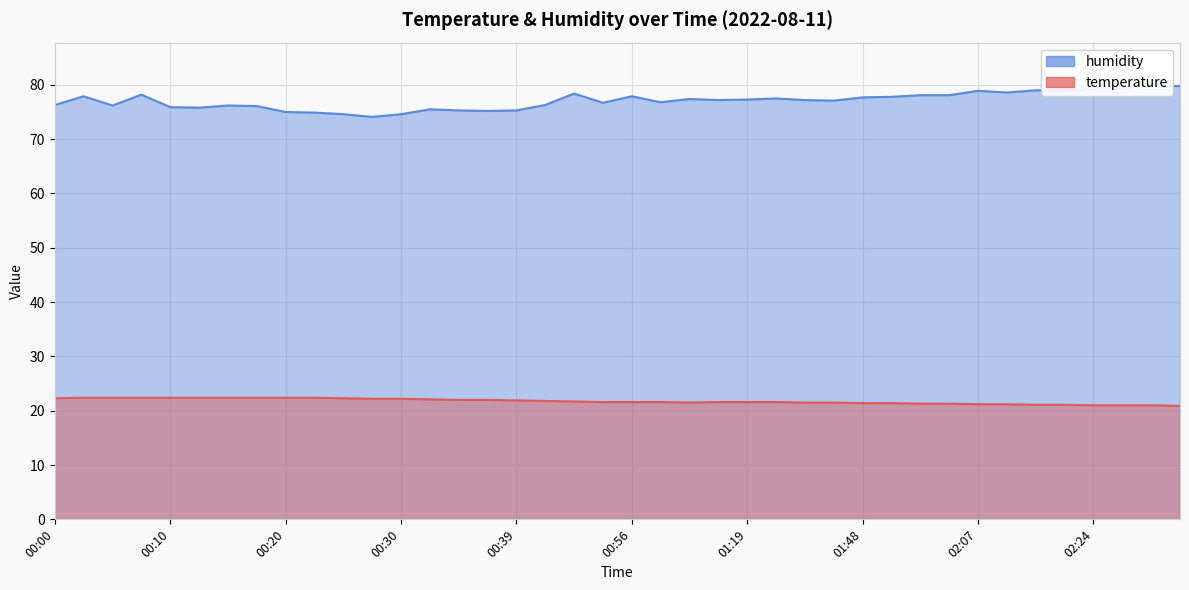

What is the difference between the temperature values at 02:07 and 01:59?

0.1